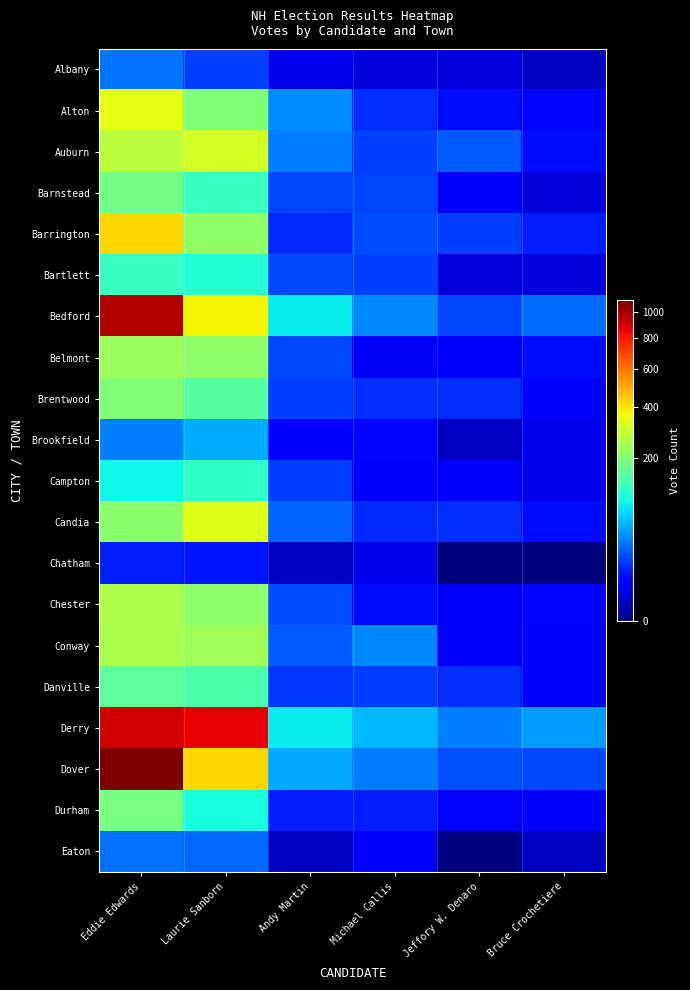

Which series has the largest total across all categories?

Derry